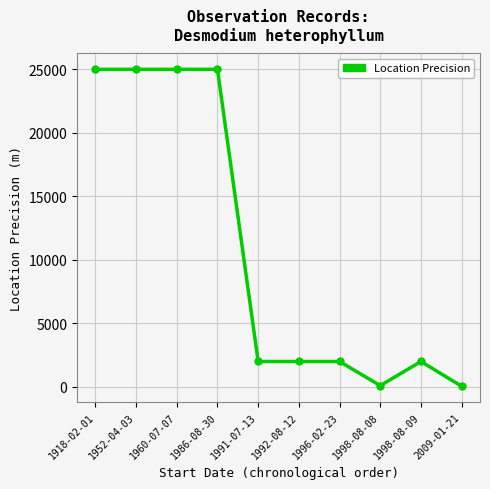

How many lines are shown in the chart?

1